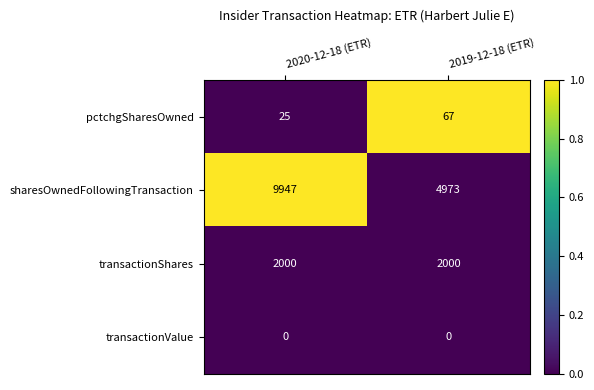

Read the transactionShares value at 2019-12-18 (ETR).

2000